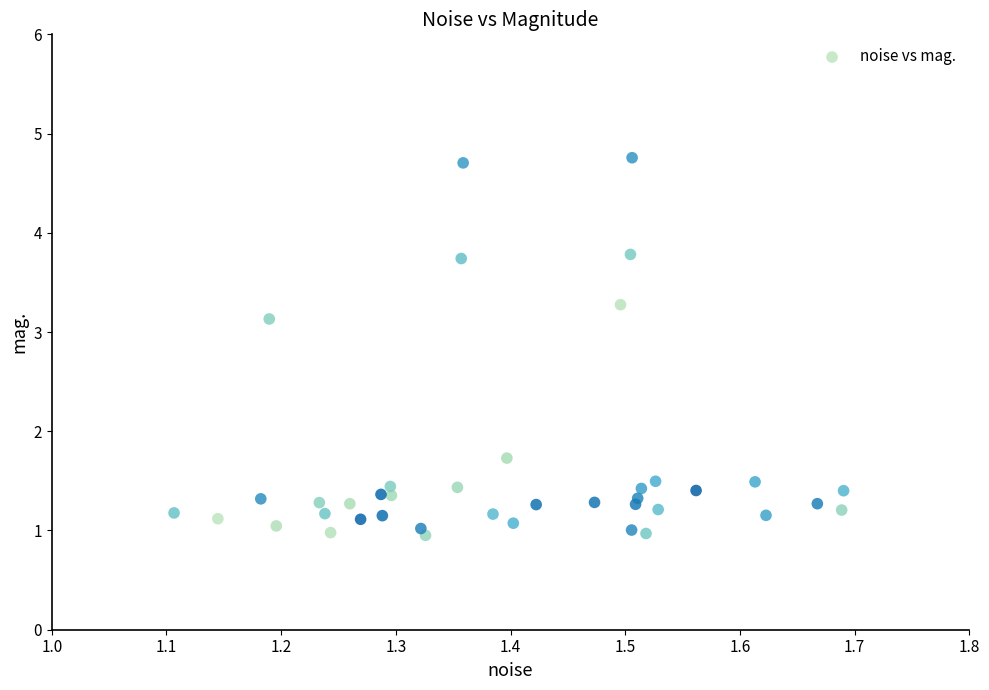

What is the range of X values (max minus min)?

0.6